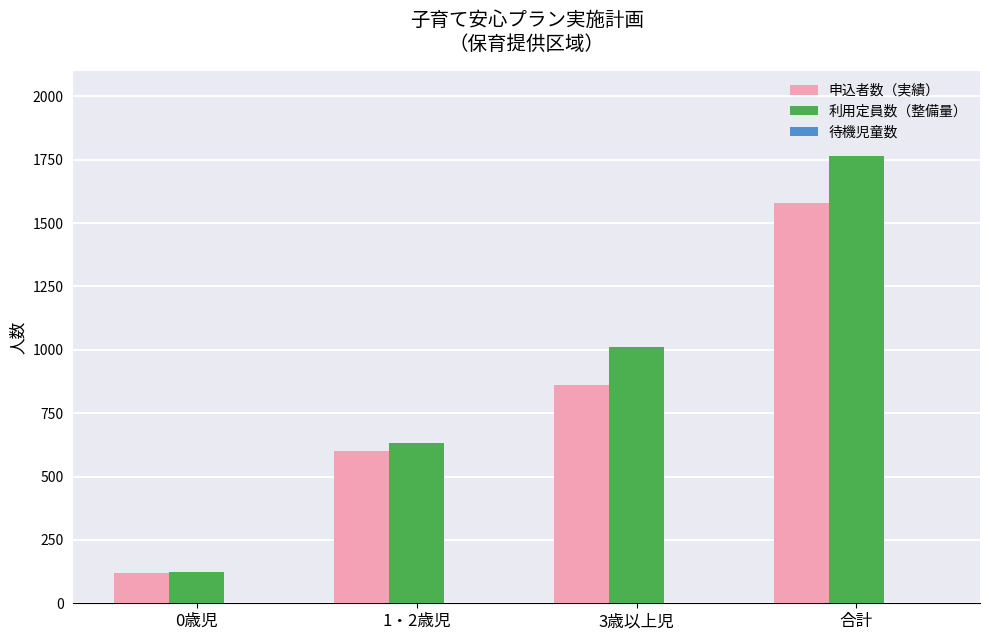

What position from the right is 3歳以上児?

2